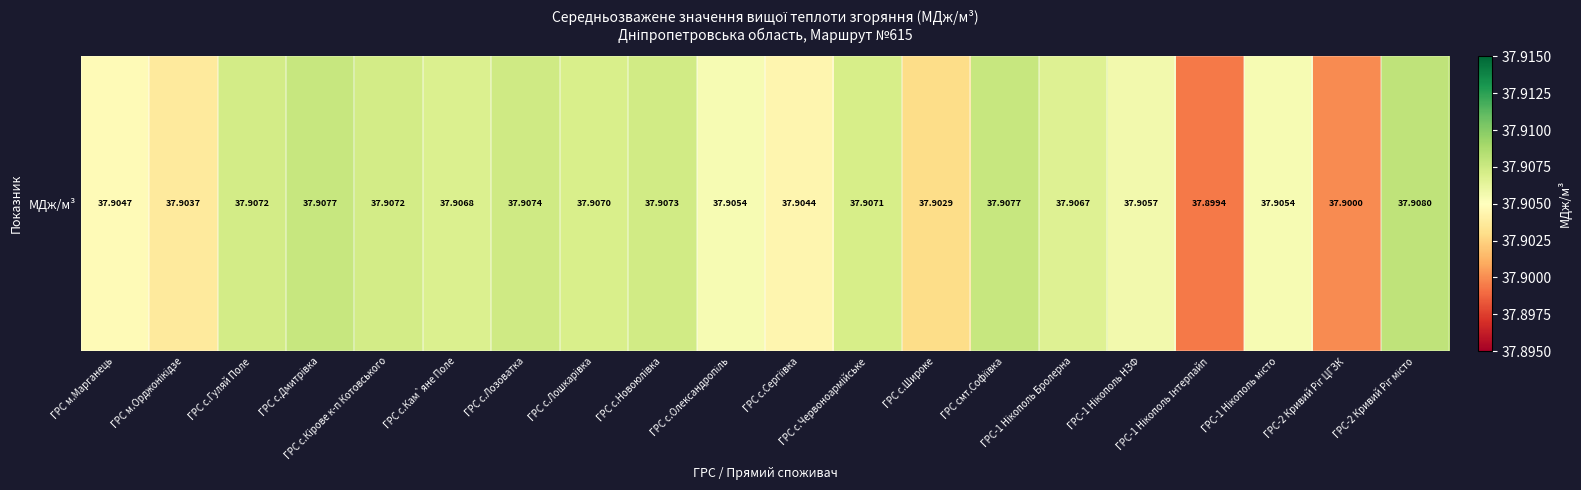

Count the values in the range 37 to 38.

20